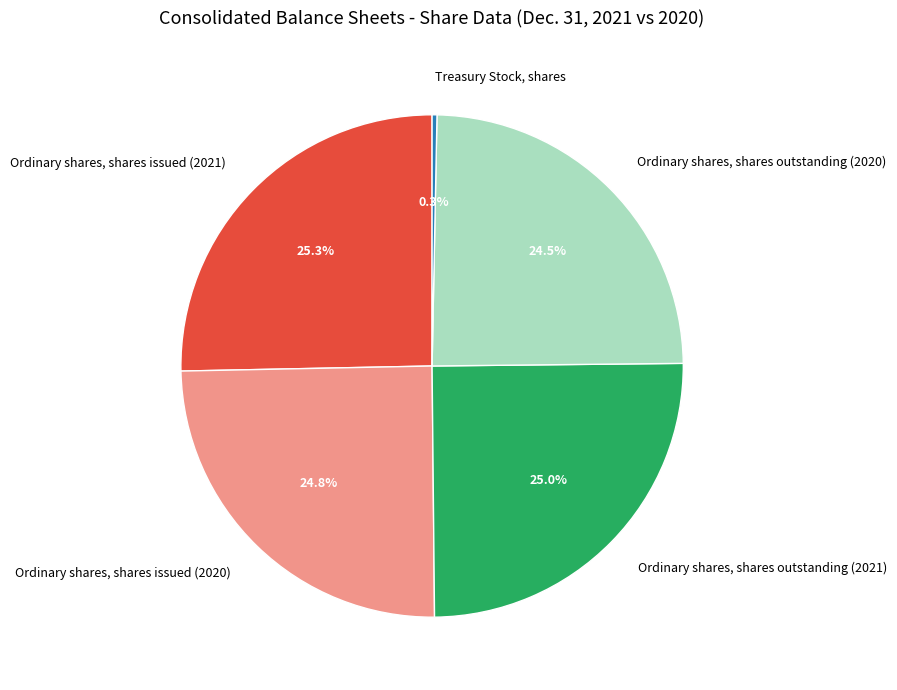

Approximately how many times larger is the value at Ordinary shares, shares issued (2021) compared to Ordinary shares, shares outstanding (2020)?

1.0